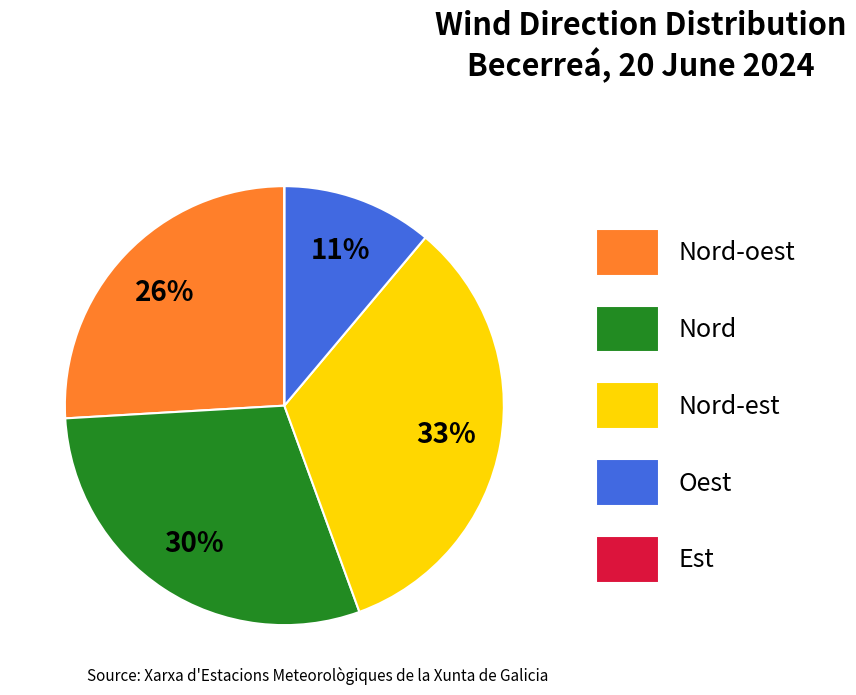

Which category has the biggest portion of the pie?

Nord-est